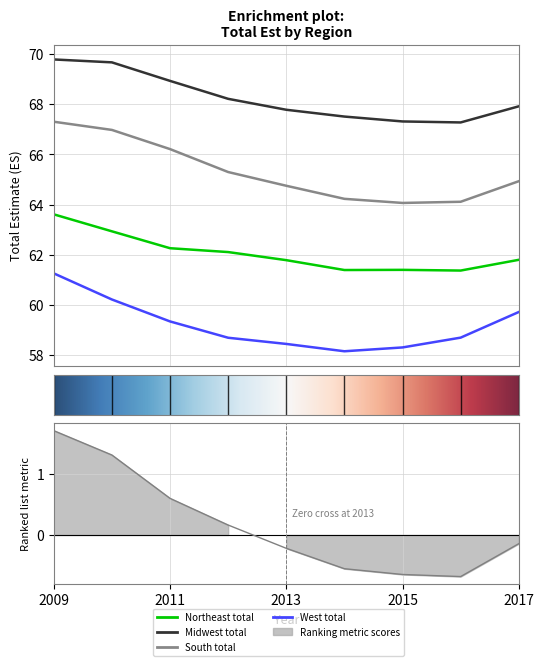

Which series has the widest spread of values?

South_total